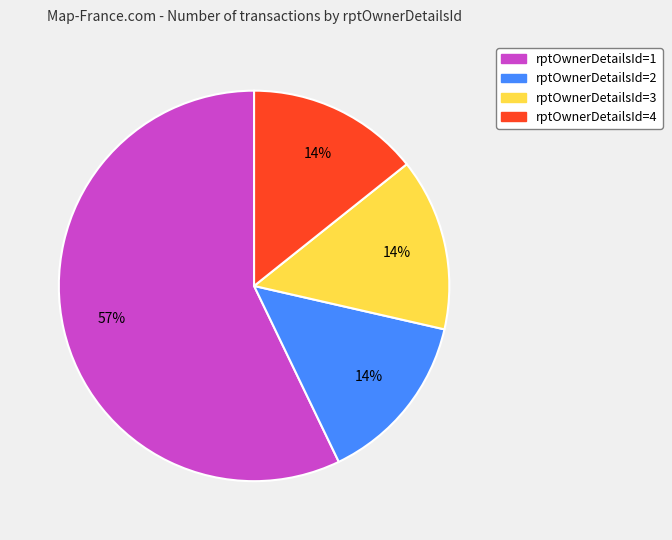

To the nearest percent, what is the average slice percentage?

25%